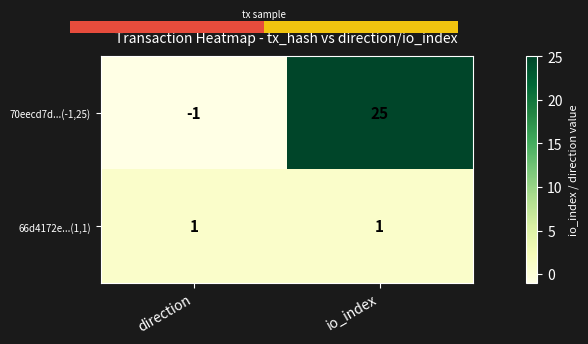

Is it true that 66d4172e...(1,1) equals 1 at io_index?

True